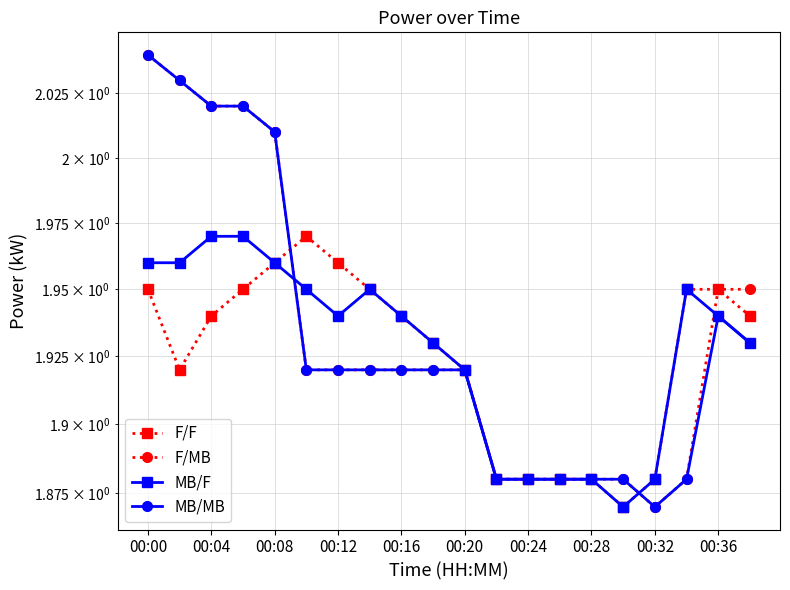

Is the value of MB/F at 18 greater than the value of MB/MB at 00:04?

No